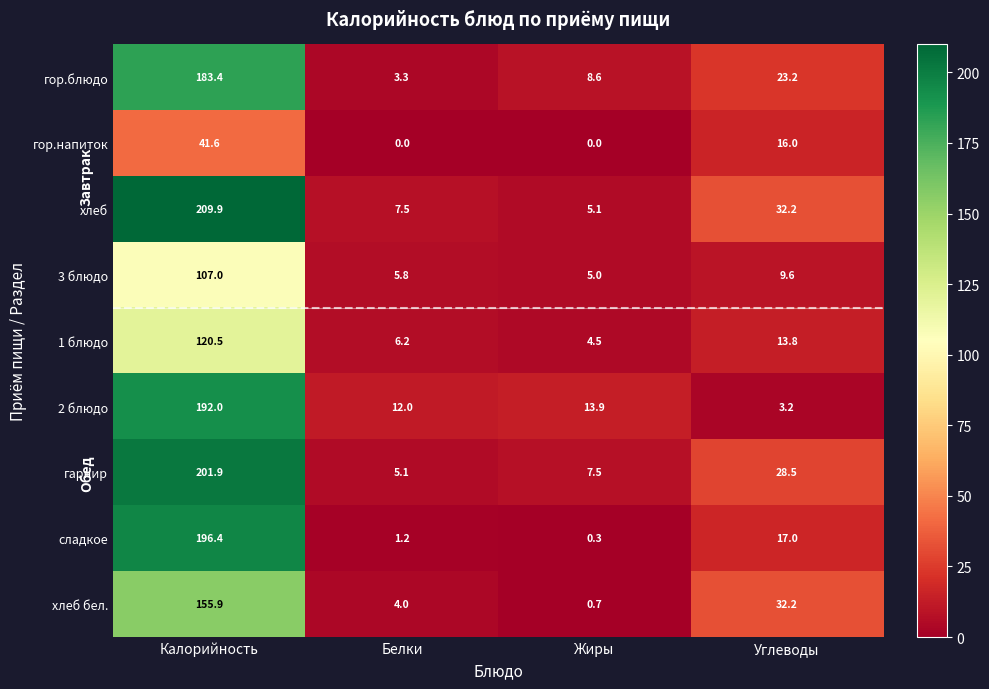

At how many categories does at least one series exceed 153?

1